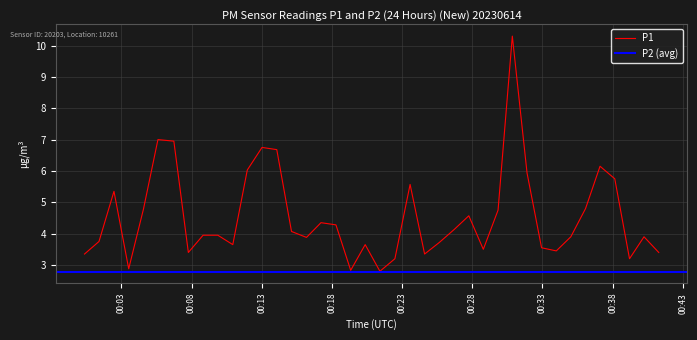

How many categories are shown in the chart?

40